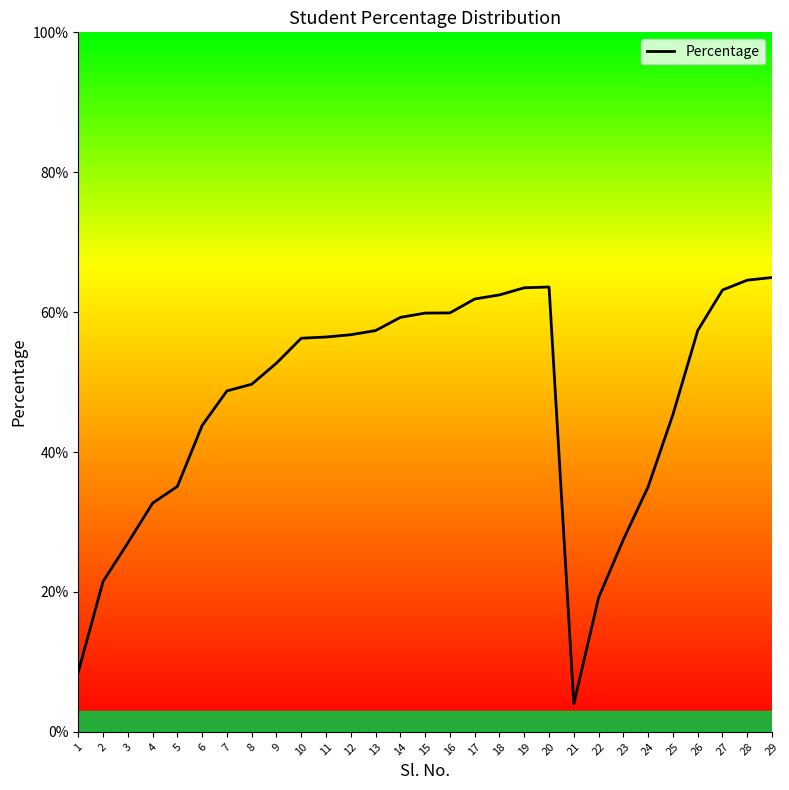

What is the difference between the second highest and minimum values?

60.6